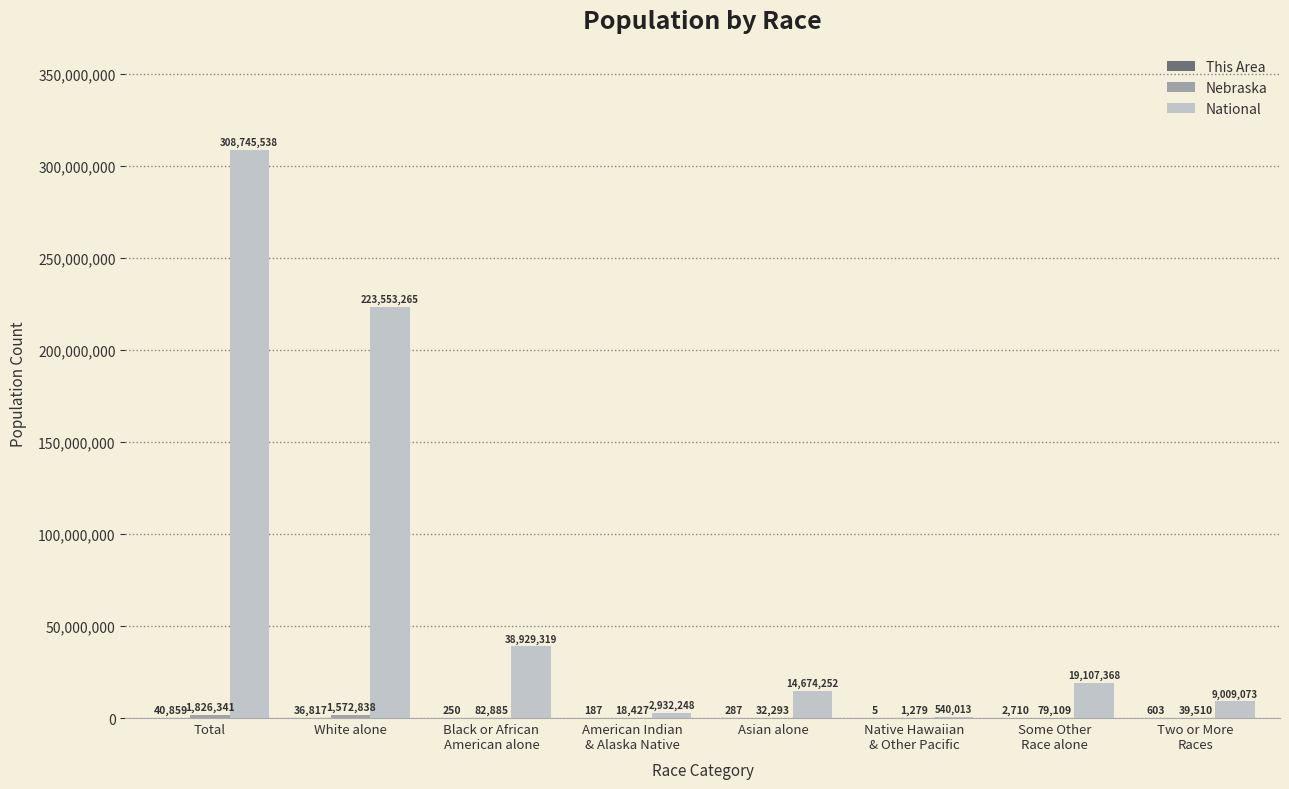

At which label is National closest to 154642775?

White alone